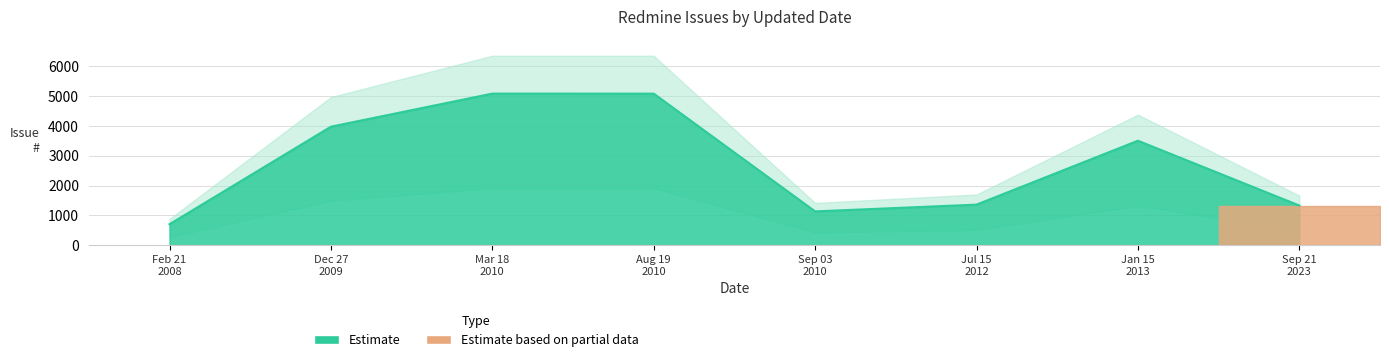

Does the chart display data point markers on the line(s)?

No